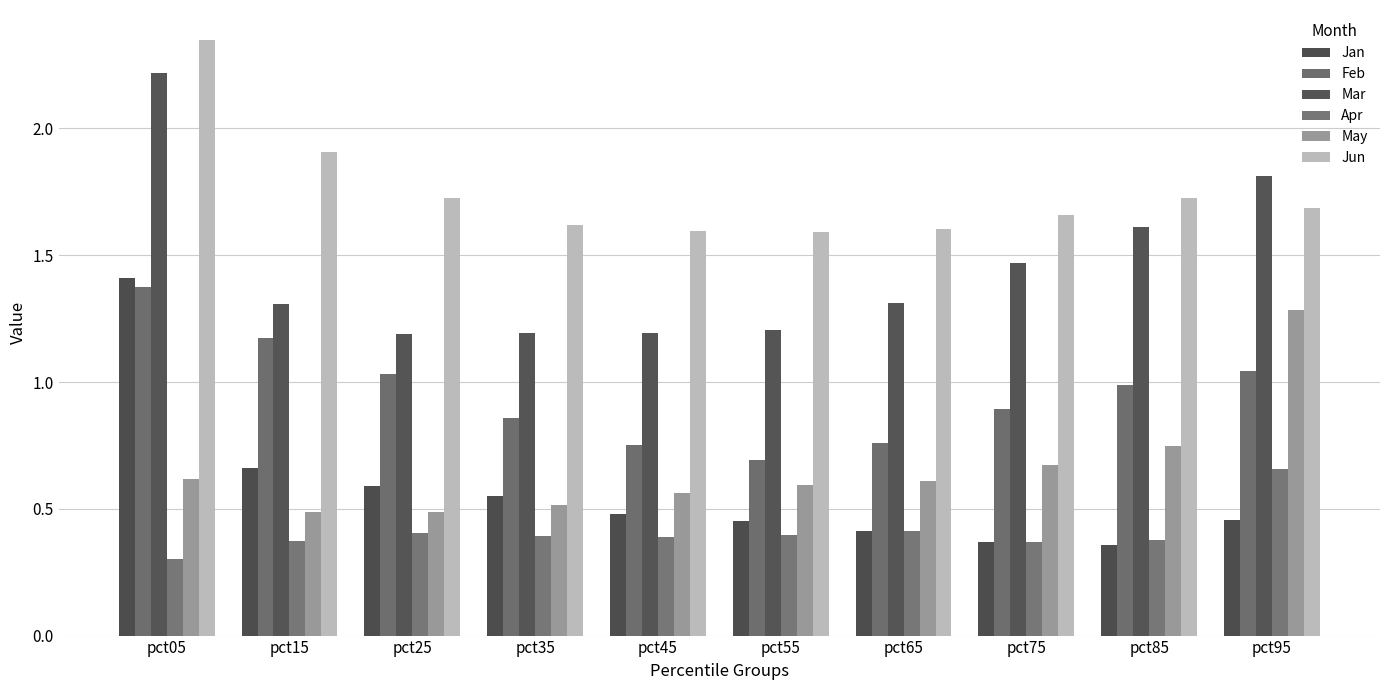

What are all the series names shown in the legend?

Jan, Feb, Mar, Apr, May, Jun